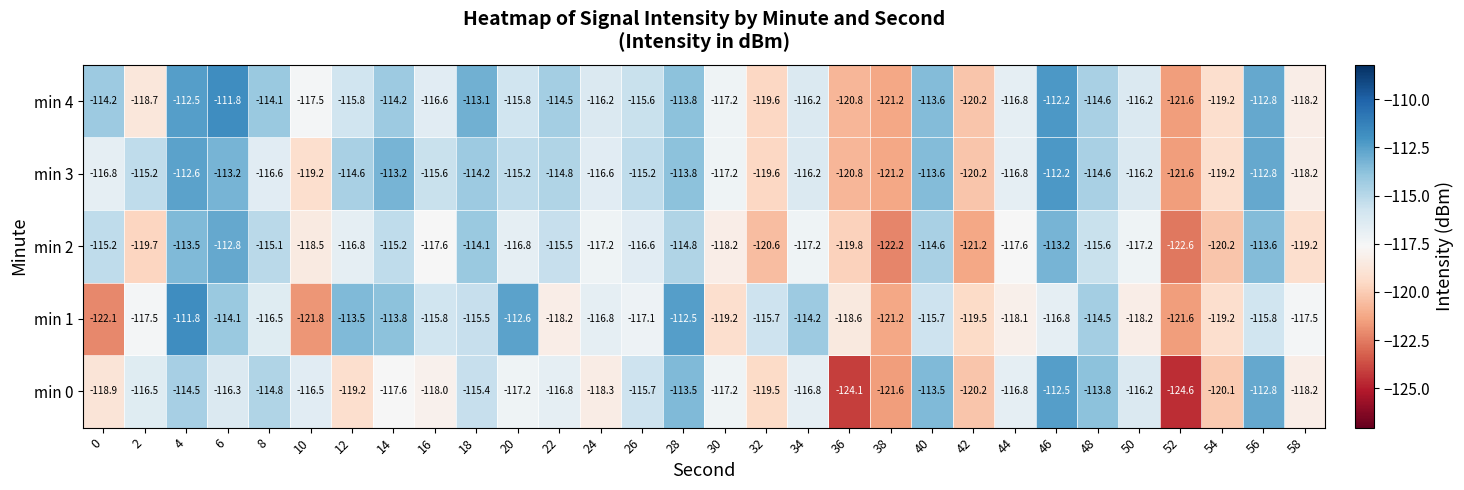

At how many categories does at least one series exceed -116?

19